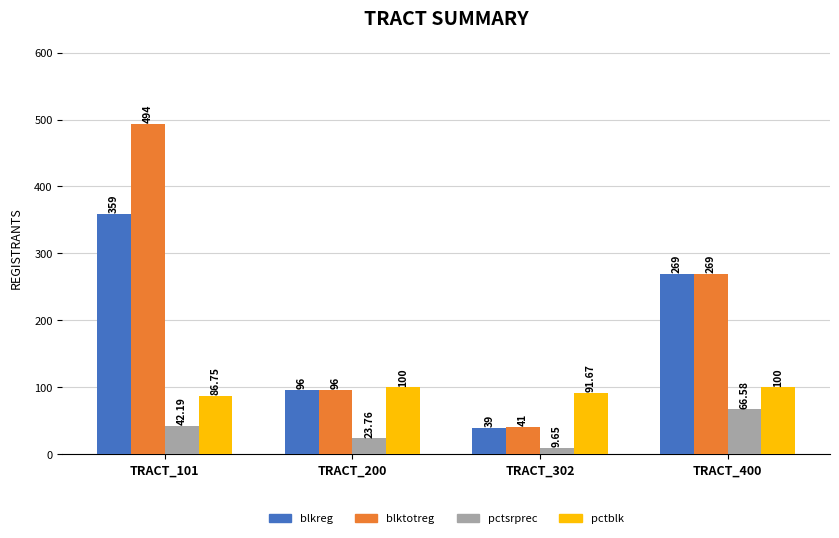

What is the sum of all pctblk values?

378.4